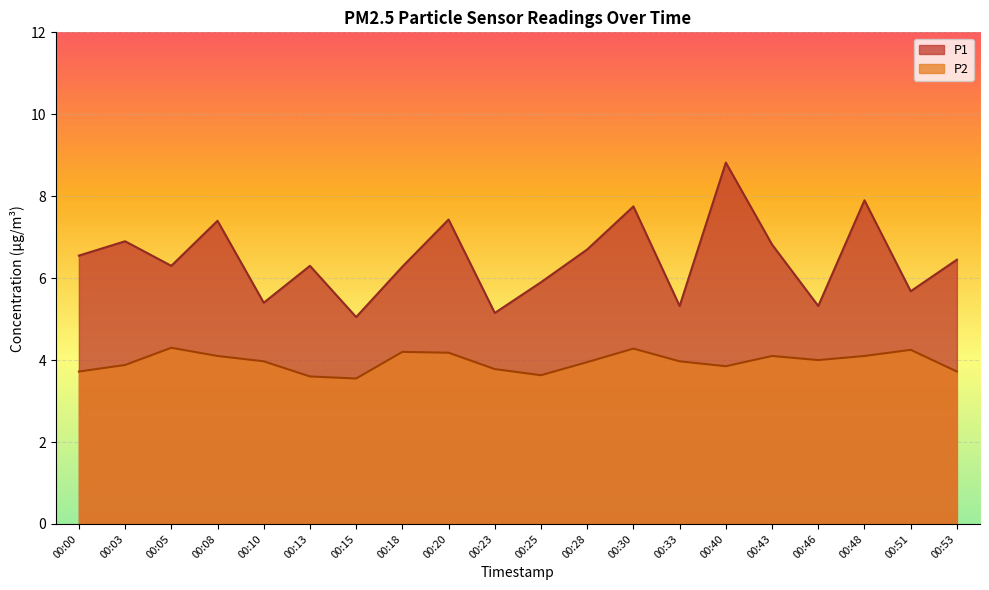

What is the difference between the maximum and second lowest values in the P2 series?

0.7